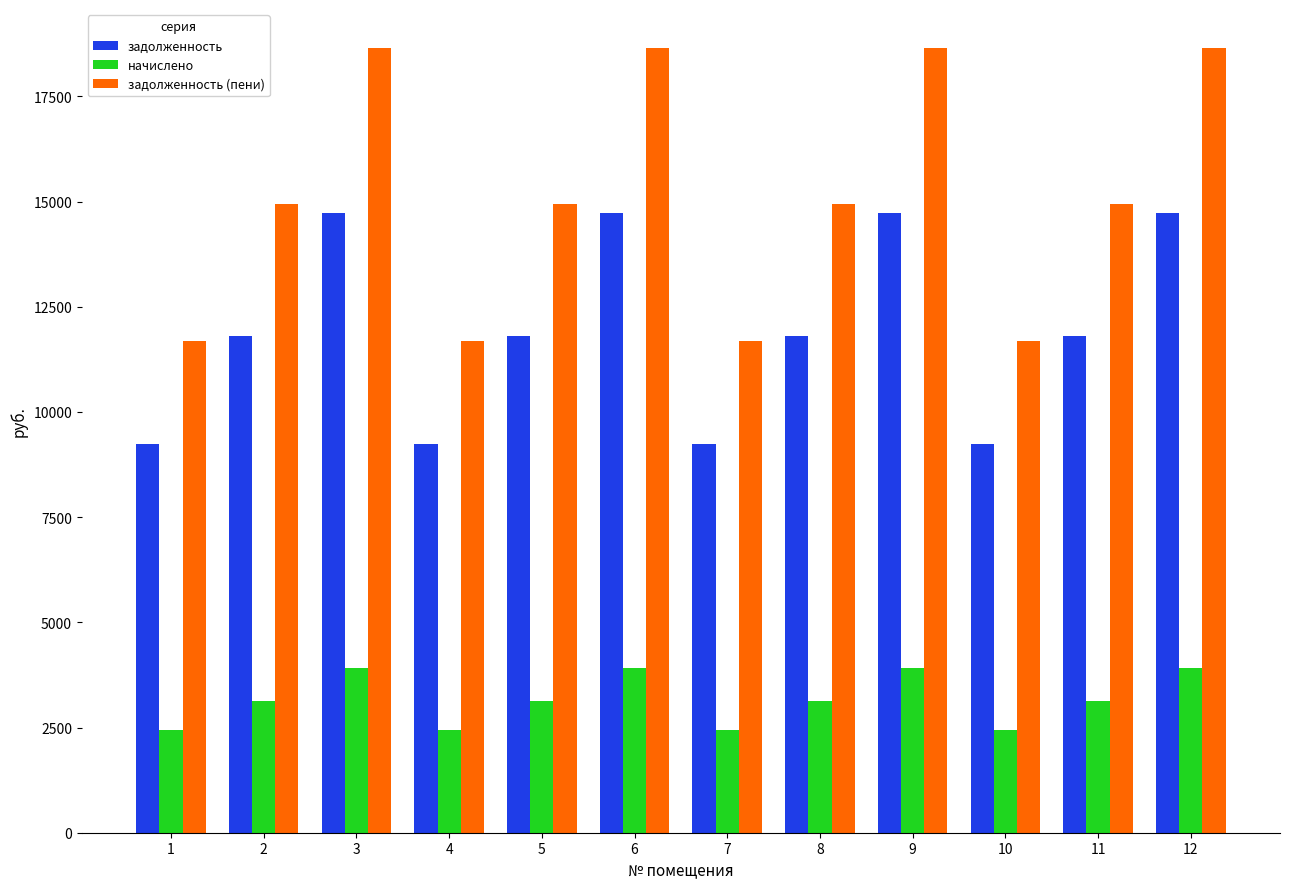

What is the greatest value displayed?

18645.8